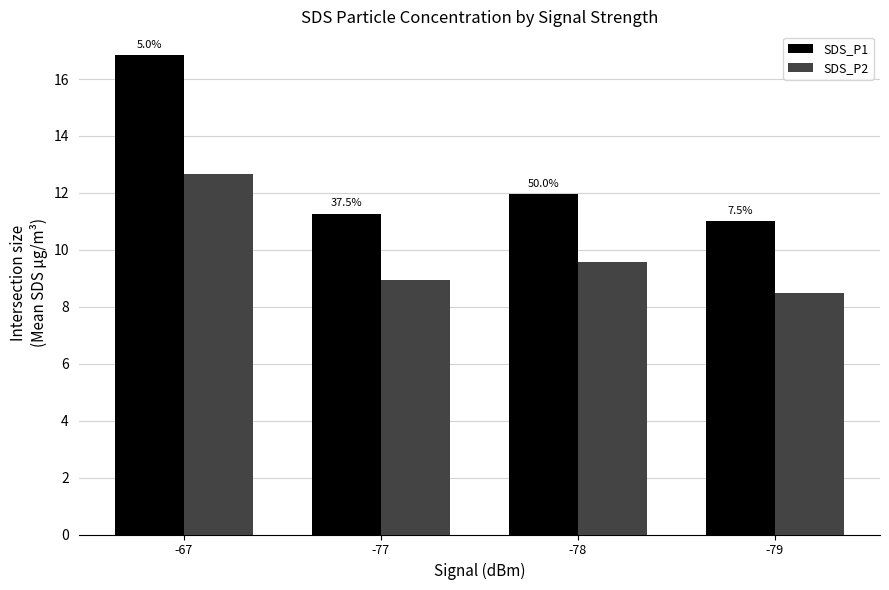

Where is SDS_P1 nearest to the value 13?

-78